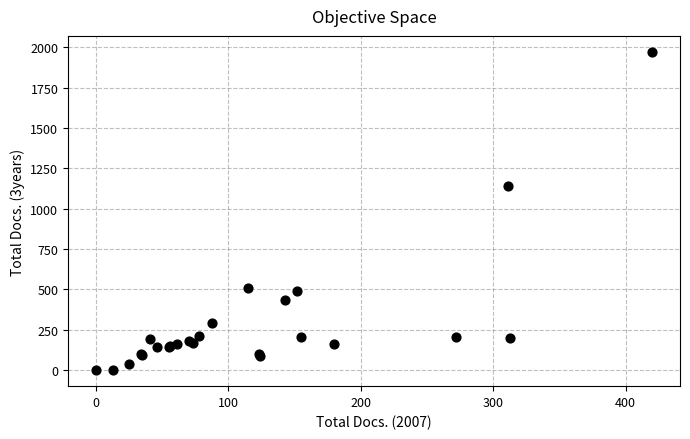

What Y value in the scatter plot is closest to 985?

1142